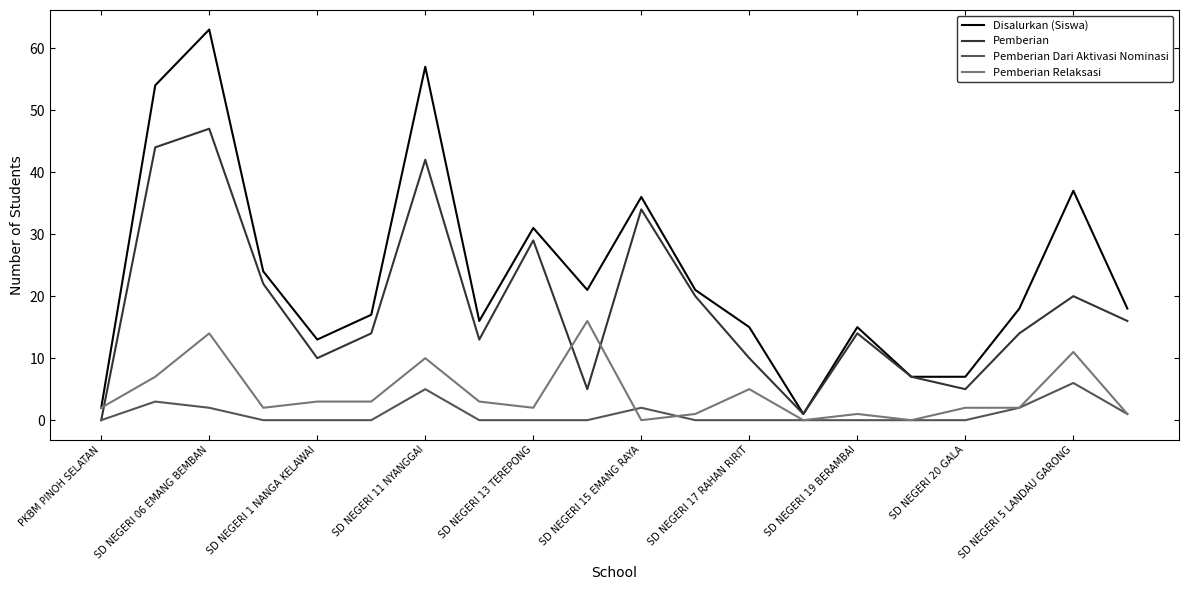

Does the chart have visible grid lines?

No